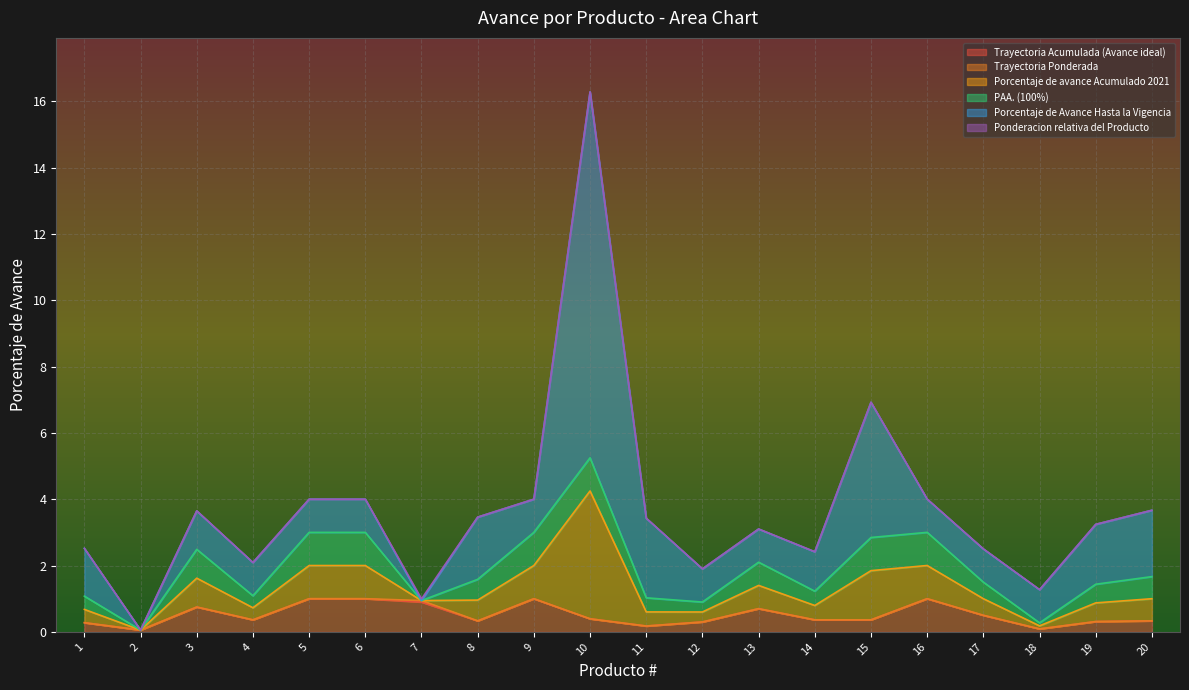

Does the chart display data point markers on the line(s)?

No